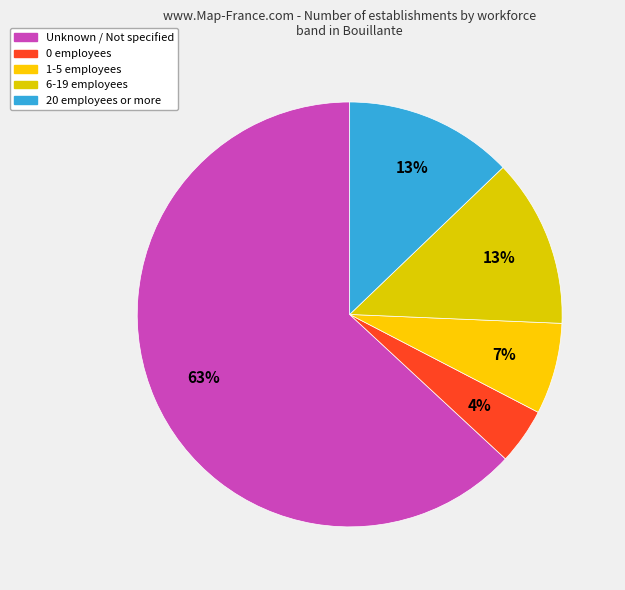

Count the number of slices in the pie.

5